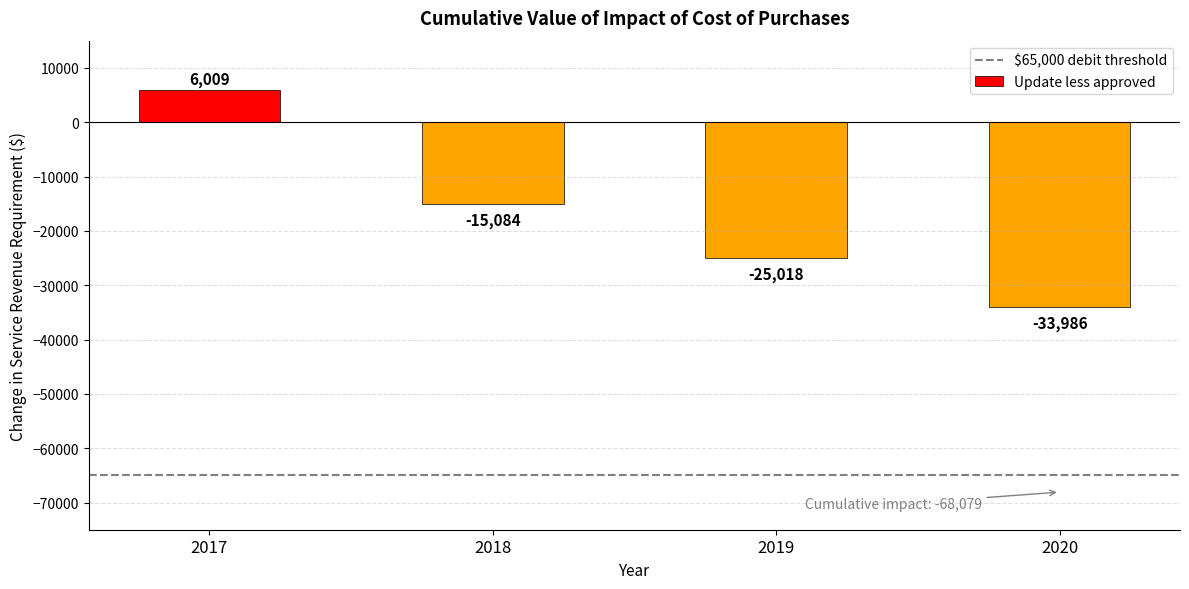

What is the change in value from 2019 to 2020?

-8968